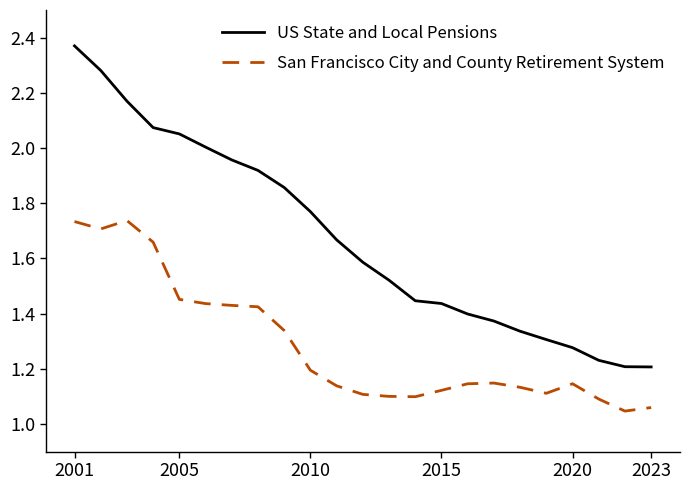

True or false: US State and Local Pensions and San Francisco City and County Retirement System cross at least once.

False